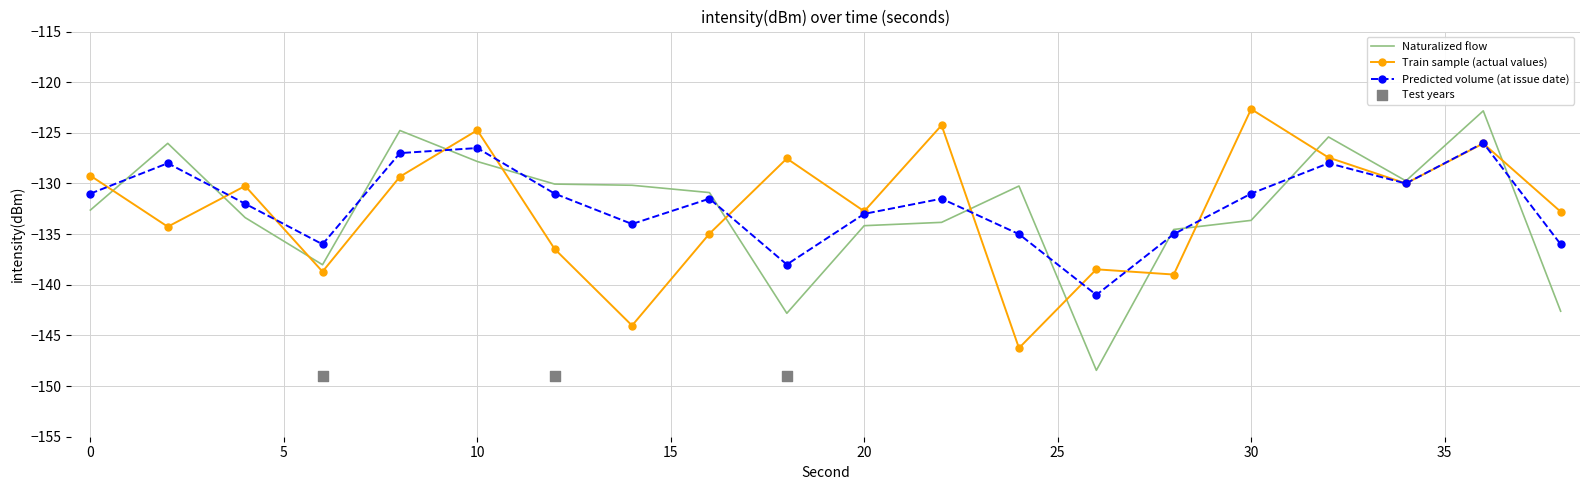

Which series has the largest total across all categories?

Predicted volume (at issue date)